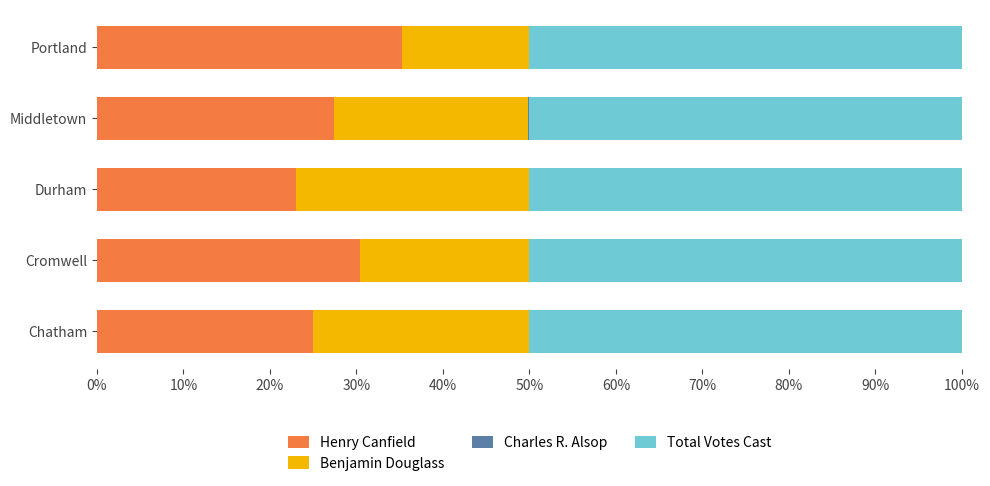

What is the approximate value of Henry Canfield at Cromwell?

30.4